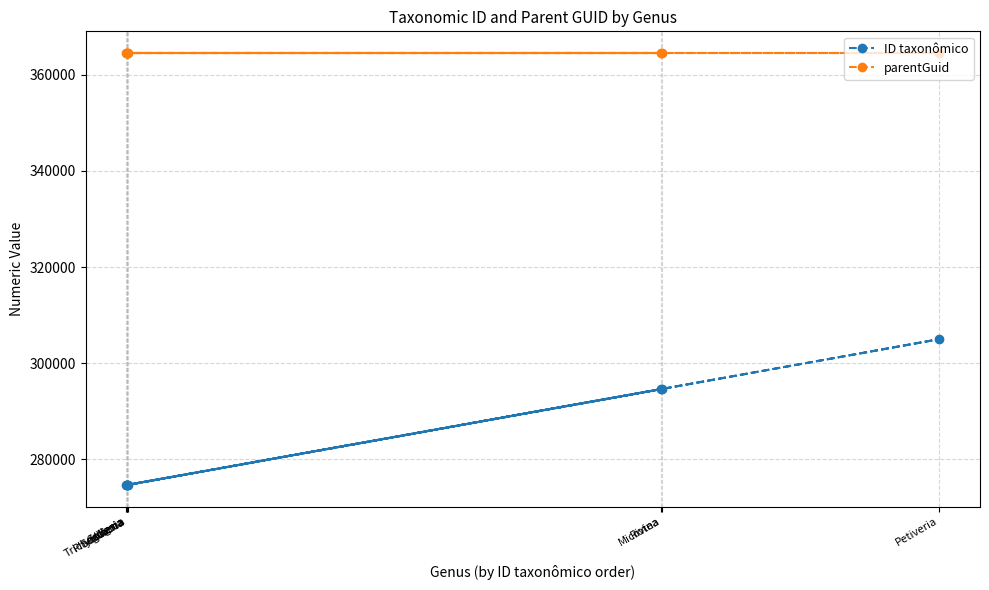

What is the sum of all parentGuid values?

2916584